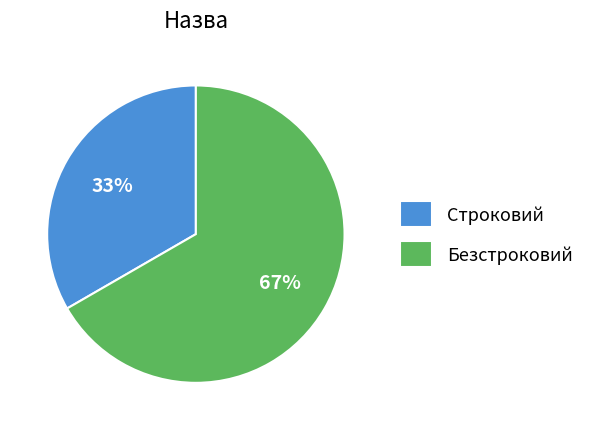

To the nearest percent, what portion does Безстроковий represent?

67%